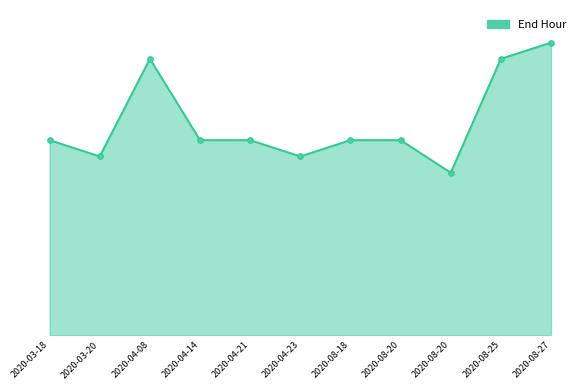

Is this an area chart (filled region under the line)?

Yes